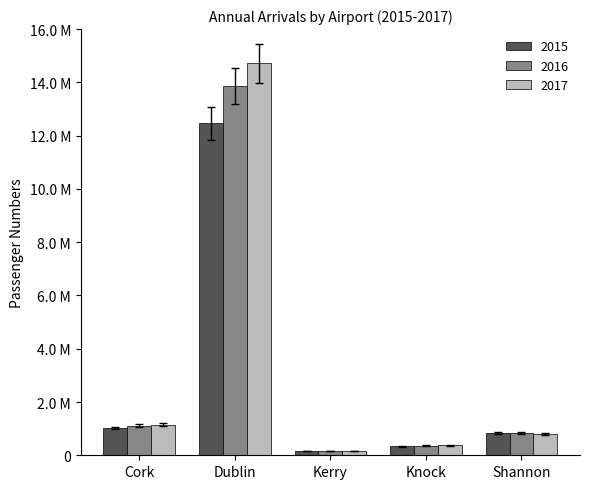

What is the average value of the 2015 series?

2813905.3